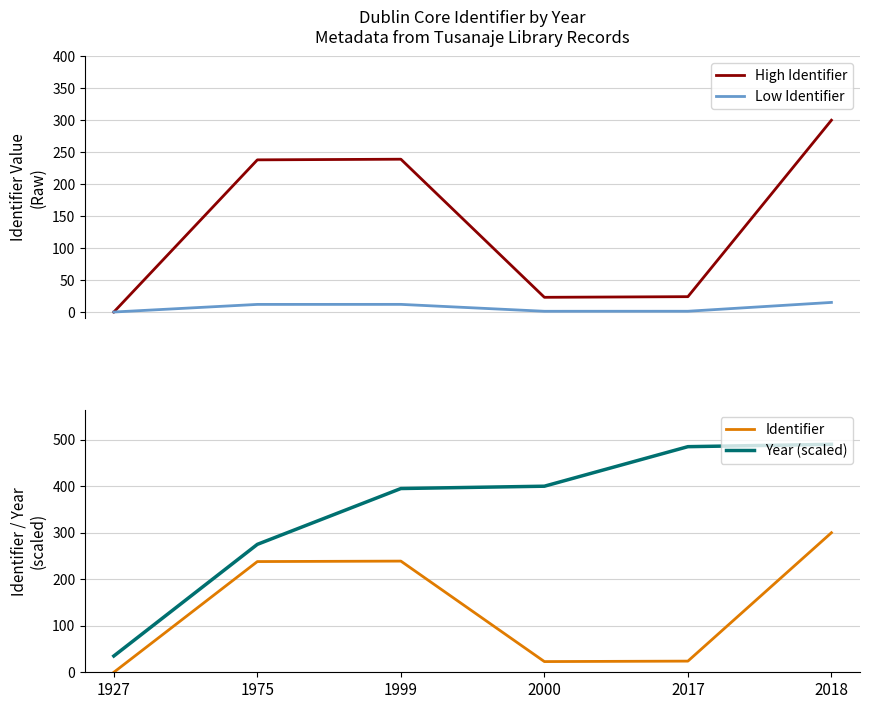

At which category does the chart reach its peak across all series?

2018